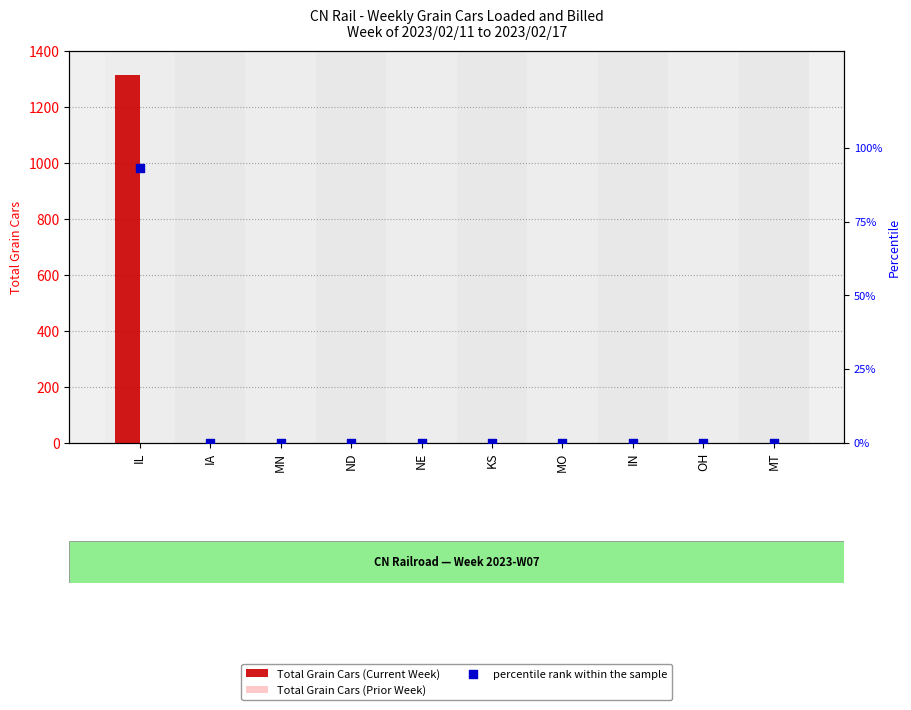

What are all the series names shown in the legend?

Total Grain Cars (Current Week), Total Grain Cars (Prior Week), percentile rank within the sample